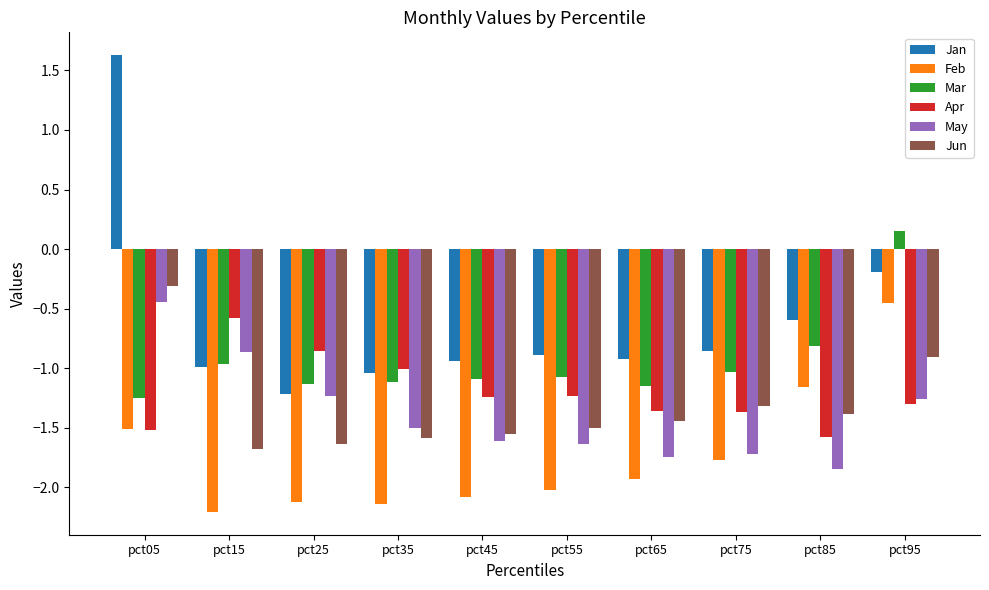

What are all the series names shown in the legend?

Jan, Feb, Mar, Apr, May, Jun